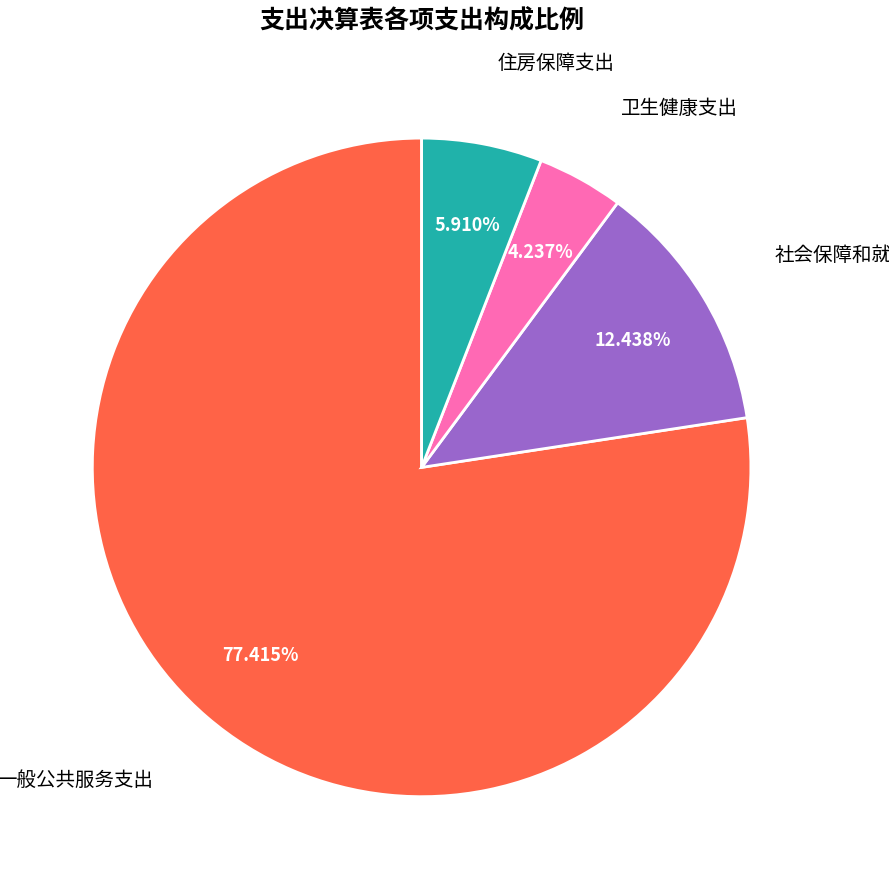

Does any single category account for the majority?

Yes